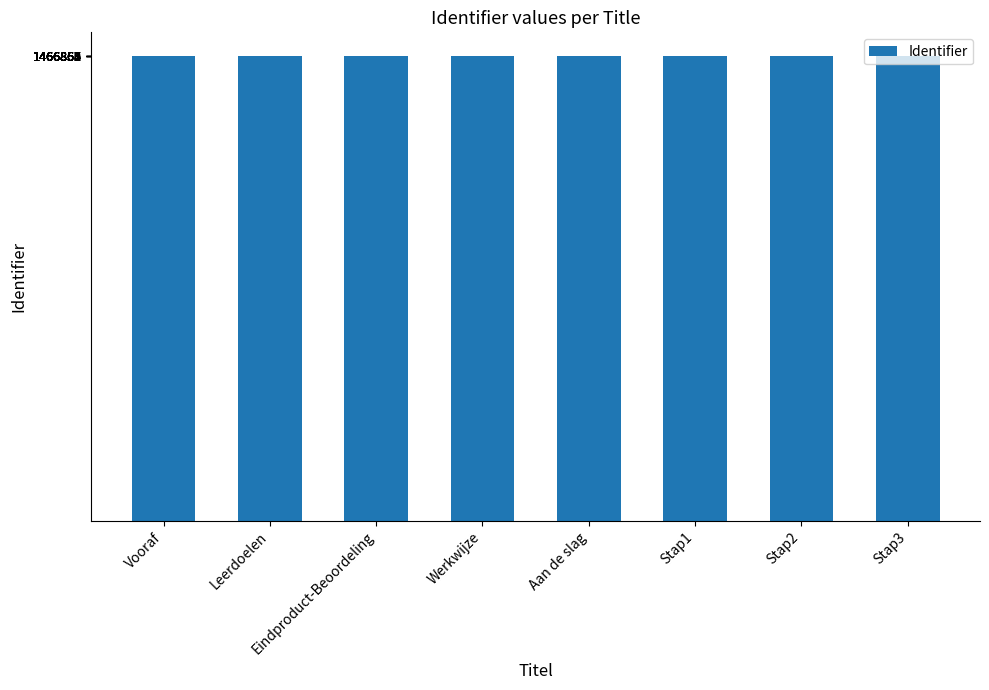

What is the label of the 4th bar from the right?

Aan de slag